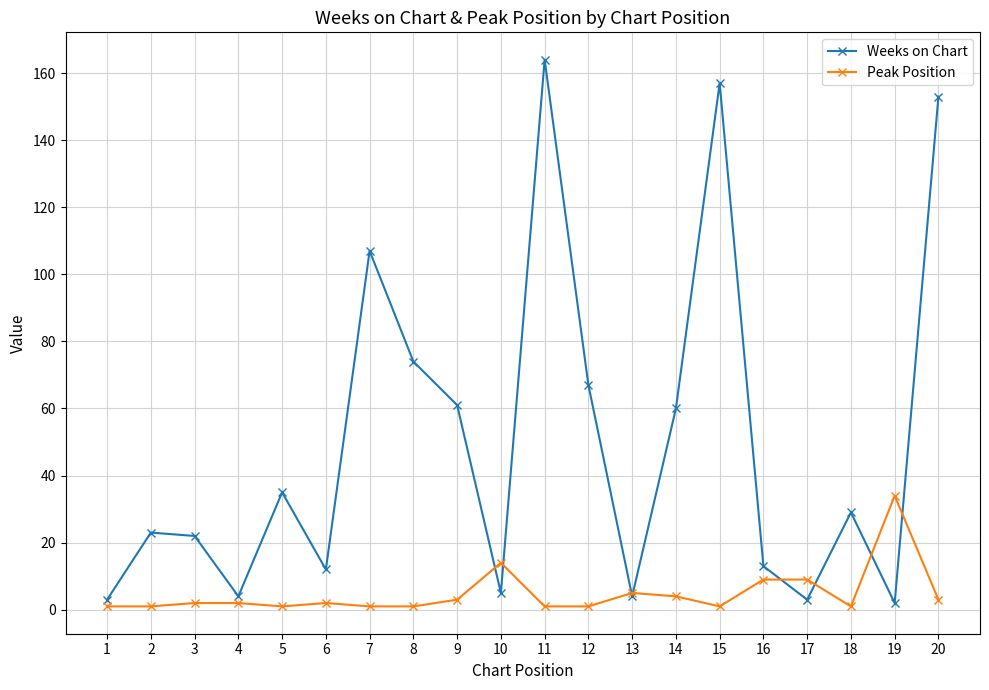

List the series in order of their overall mean, highest first.

Weeks on Chart, Peak Position